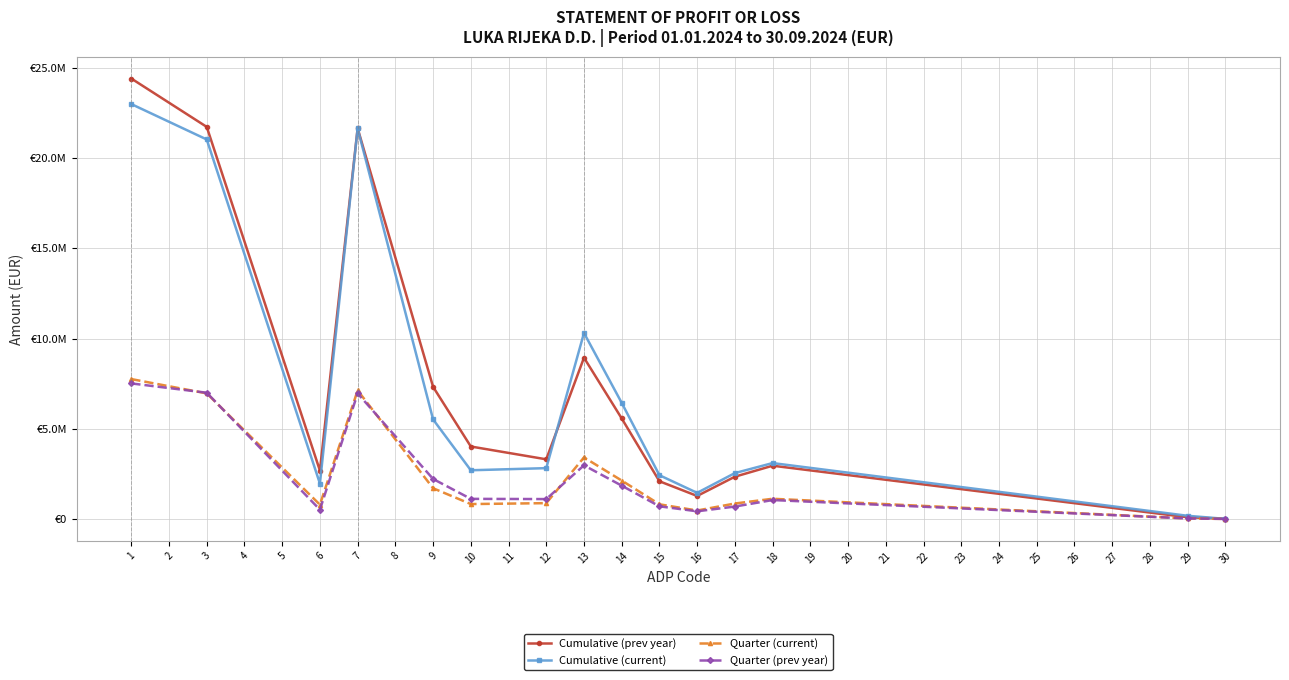

What are all the series names shown in the legend?

Cumulative (prev year), Cumulative (current), Quarter (current), Quarter (prev year)